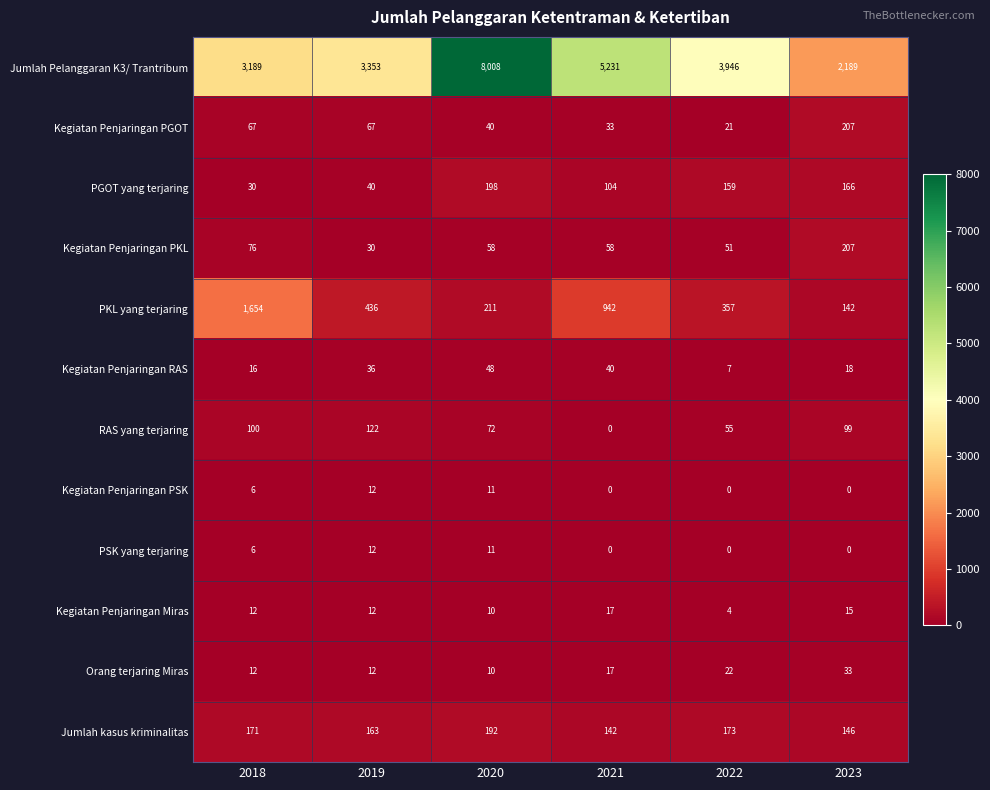

Where is Kegiatan Penjaringan PKL nearest to the value 118?

2018